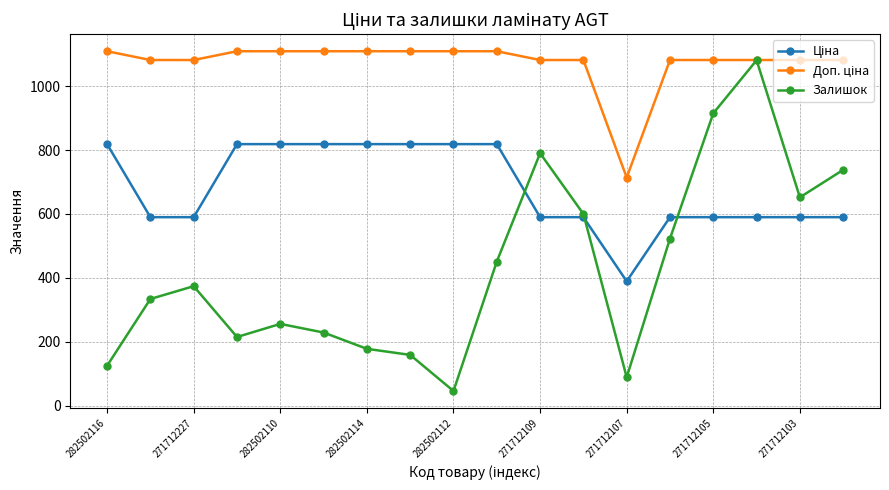

True or false: Залишок has more than 0 points higher than both neighbors.

True